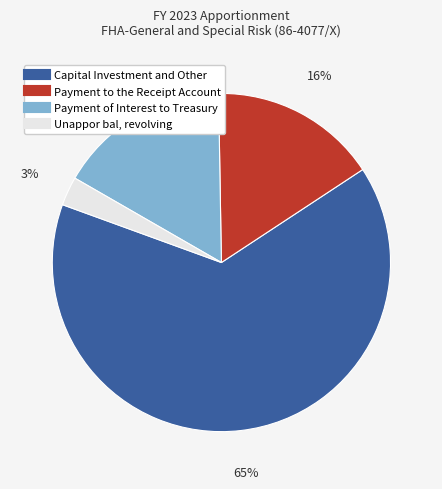

True or false: Capital Investment and Other accounts for 51% of the total.

False